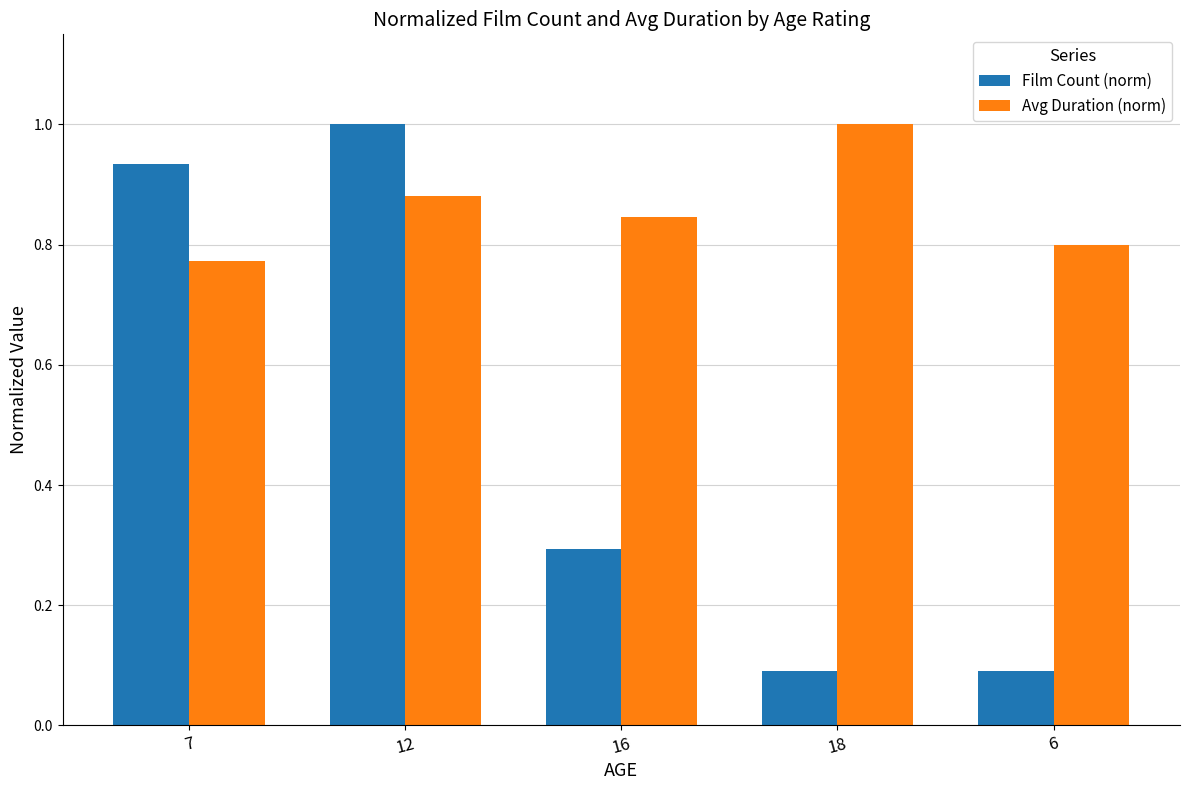

Which series has the largest range (max minus min)?

Film Count (norm)